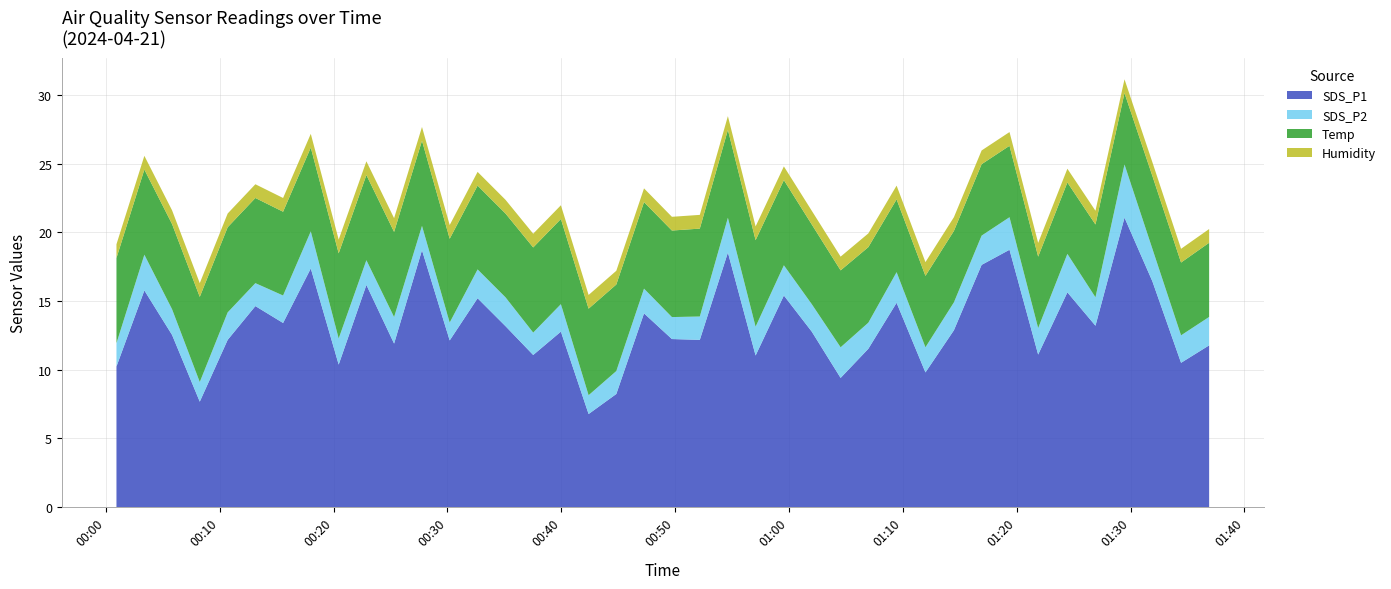

Reading right to left, list all the values displayed in this chart.

SDS_P1: 39=11.8	38=10.5	37=16.4	36=21.1	35=13.2	34=15.6	33=11.1	32=18.7	31=17.6	30=12.9	29=9.8	28=14.9	27=11.5	26=9.4	25=12.8	24=15.4	23=11.0	22=18.5	21=12.2	20=12.2	19=14.1	18=8.2	17=6.8	16=12.8	15=11.1	14=13.2	13=15.2	12=12.1	11=18.7	10=11.9	9=16.2	8=10.4	7=17.4	6=13.4	5=14.6	4=12.2	3=7.7	2=12.5	1=15.8	0=10.2
SDS_P2: 39=2.1	38=2.0	37=2.4	36=3.9	35=2.1	34=2.8	33=1.9	32=2.4	31=2.1	30=2.0	29=1.8	28=2.2	27=1.9	26=2.2	25=2.0	24=2.2	23=2.1	22=2.5	21=1.7	20=1.6	19=1.8	18=1.7	17=1.4	16=2.0	15=1.6	14=2.1	13=2.1	12=1.3	11=1.8	10=1.9	9=1.8	8=1.9	7=2.7	6=2.0	5=1.7	4=2.0	3=1.4	2=1.9	1=2.6	0=1.7
Temp: 39=5.4	38=5.3	37=5.3	36=5.2	35=5.3	34=5.2	33=5.2	32=5.2	31=5.2	30=5.2	29=5.2	28=5.3	27=5.5	26=5.6	25=5.8	24=6.2	23=6.3	22=6.4	21=6.4	20=6.3	19=6.3	18=6.3	17=6.3	16=6.2	15=6.2	14=6.1	13=6.1	12=6.1	11=6.2	10=6.2	9=6.2	8=6.2	7=6.1	6=6.1	5=6.2	4=6.2	3=6.2	2=6.2	1=6.2	0=6.2
Humidity: 39=1.0	38=1.0	37=1.0	36=1.0	35=1.0	34=1.0	33=1.0	32=1.0	31=1.0	30=1.0	29=1.0	28=1.0	27=1.0	26=1.0	25=1.0	24=1.0	23=1.0	22=1.0	21=1.0	20=1.0	19=1.0	18=1.0	17=1.0	16=1.0	15=1.0	14=1.0	13=1.0	12=1.0	11=1.0	10=1.0	9=1.0	8=1.0	7=1.0	6=1.0	5=1.0	4=1.0	3=1.0	2=1.0	1=1.0	0=1.0